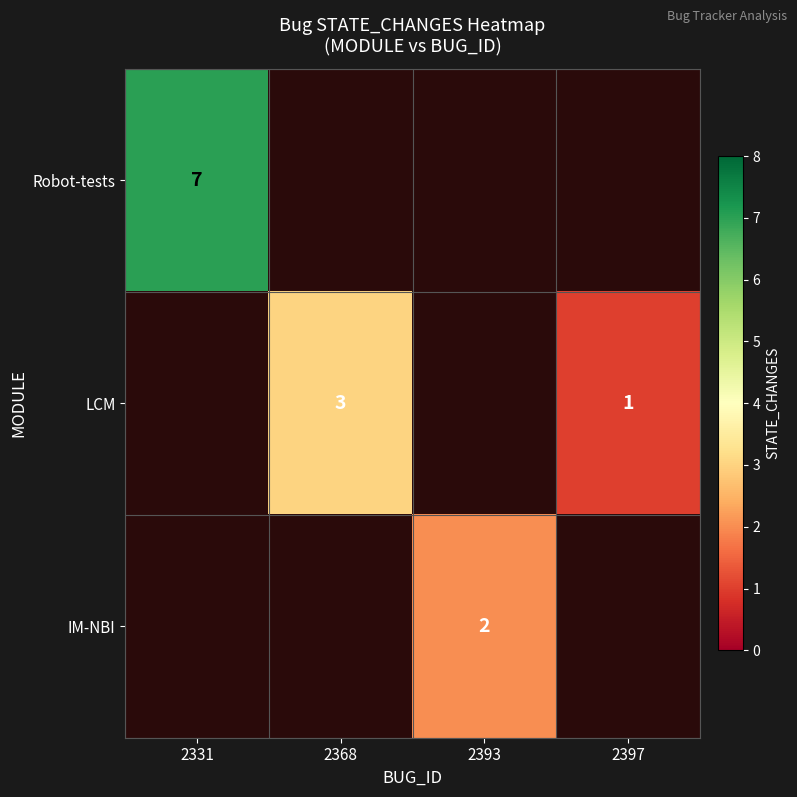

True or false: IM-NBI has a value of 1 at 2393.

False